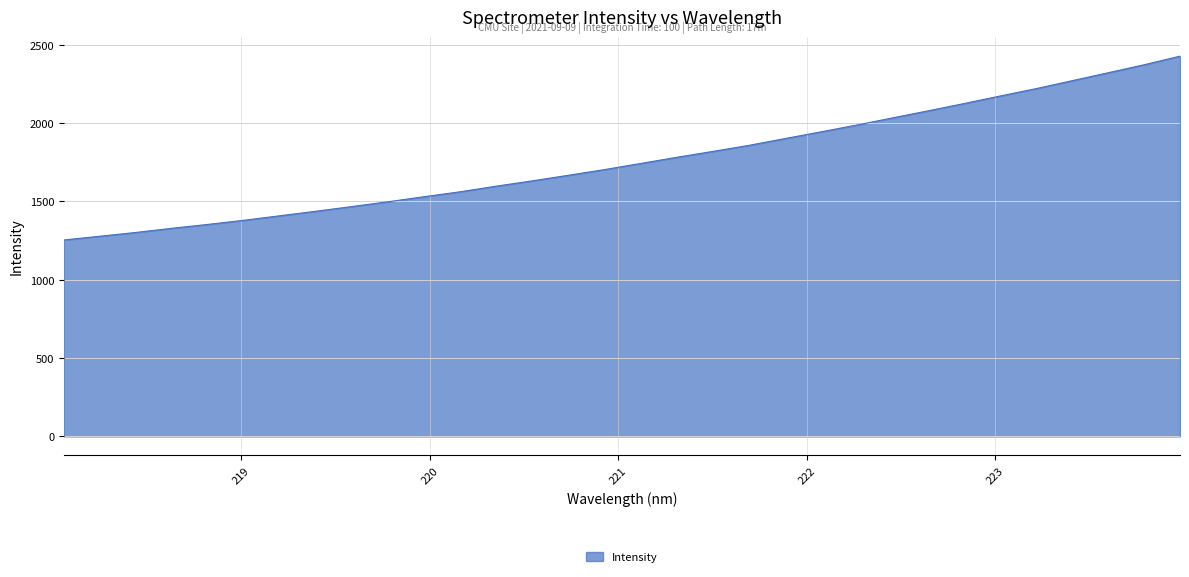

What is the minimum value shown in the chart?

1254.1